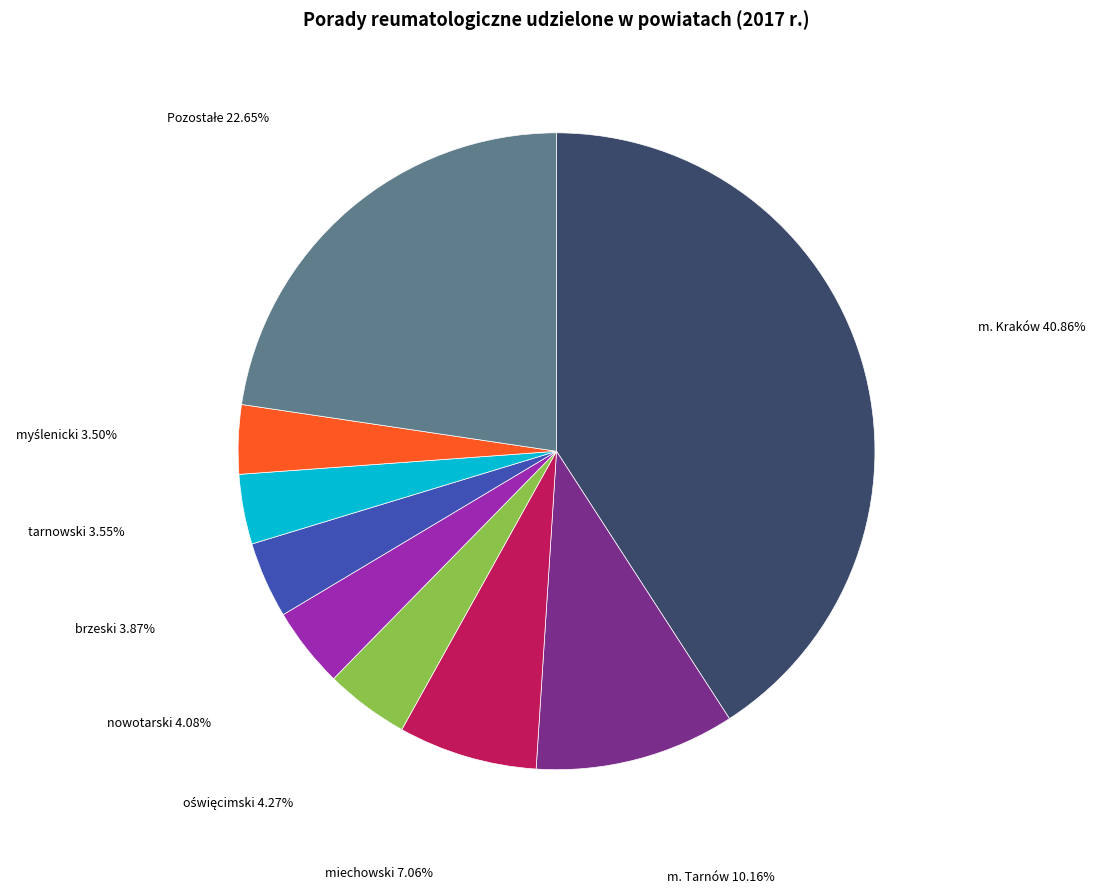

Which category has the biggest portion of the pie?

m. Kraków